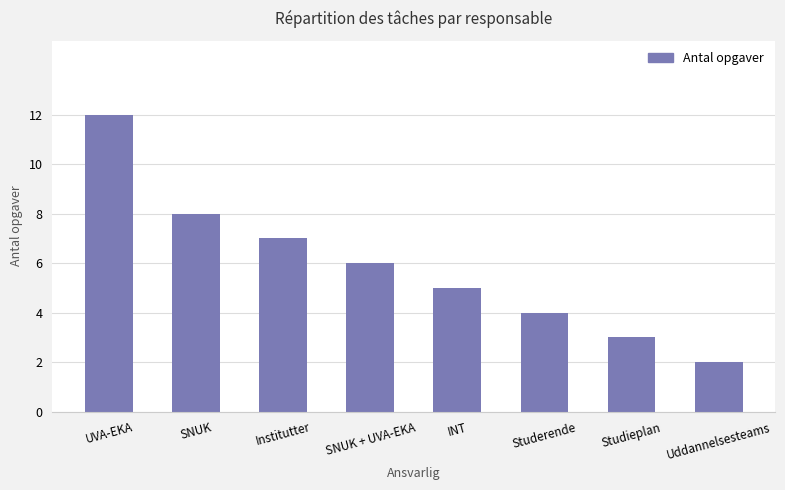

The value at Studerende is 4. True or false?

True